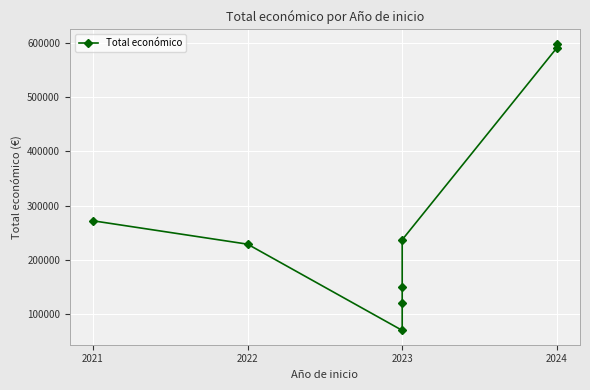

True or false: there are more than 1 points higher than both neighbors.

False